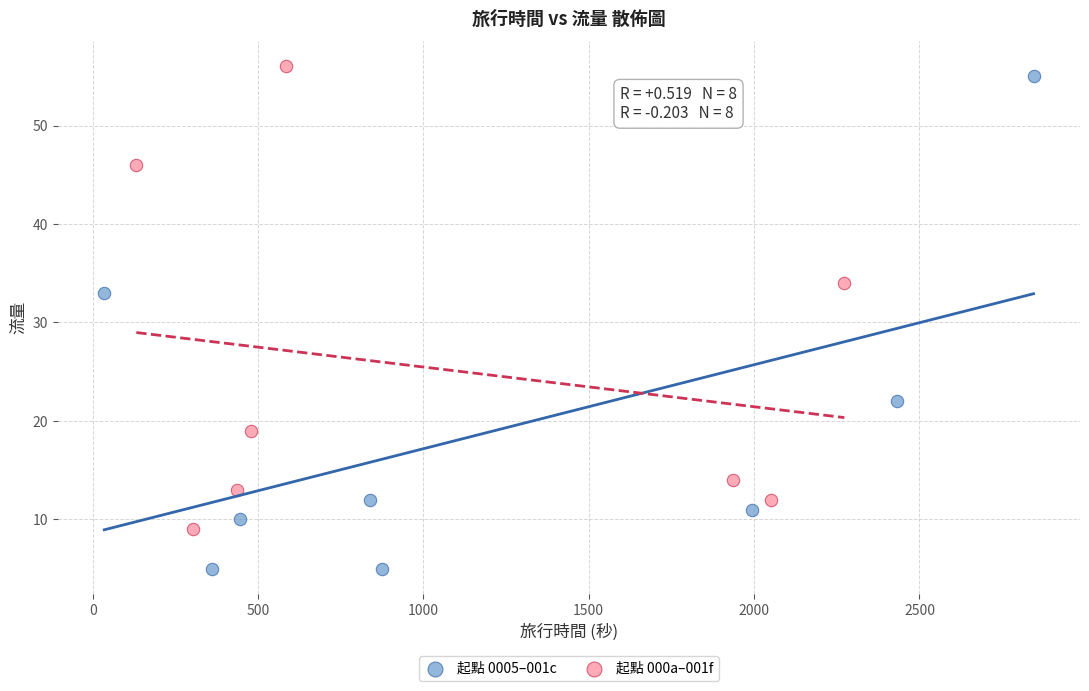

Which series reaches the minimum Y coordinate?

起點 0005–001c